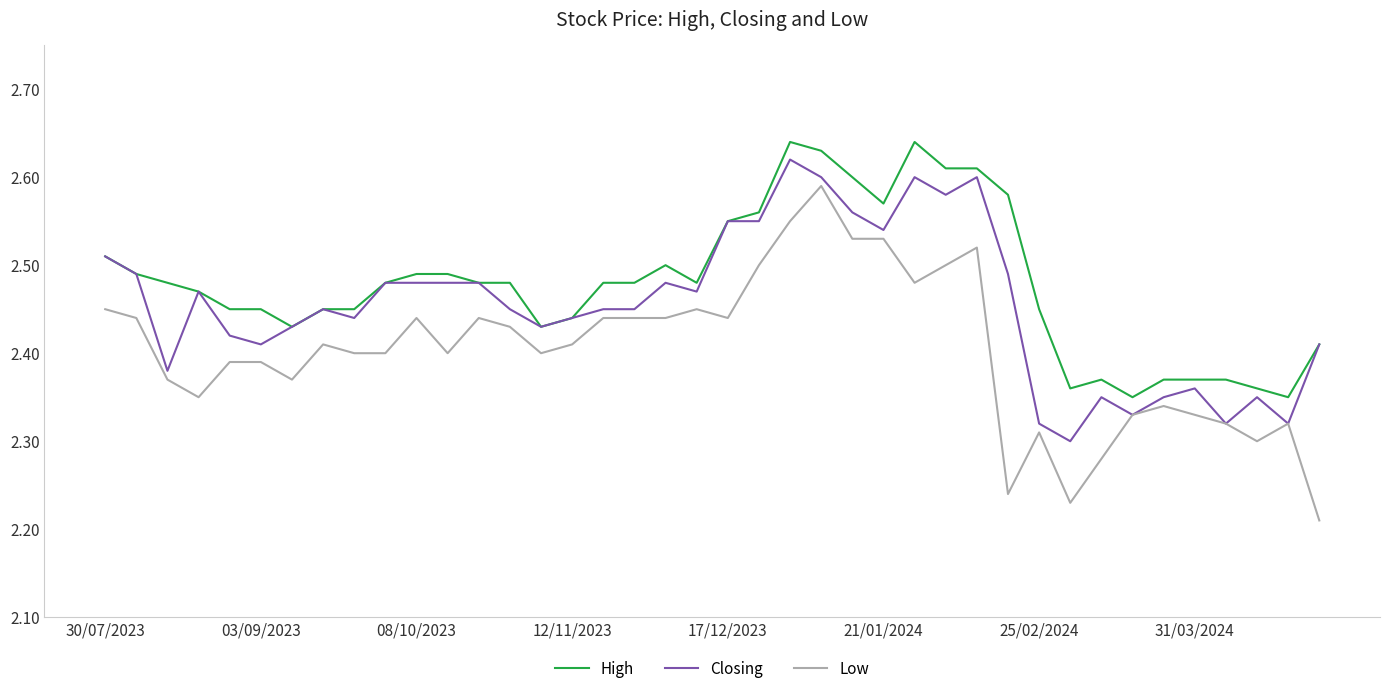

Which series has the widest spread of values?

Low